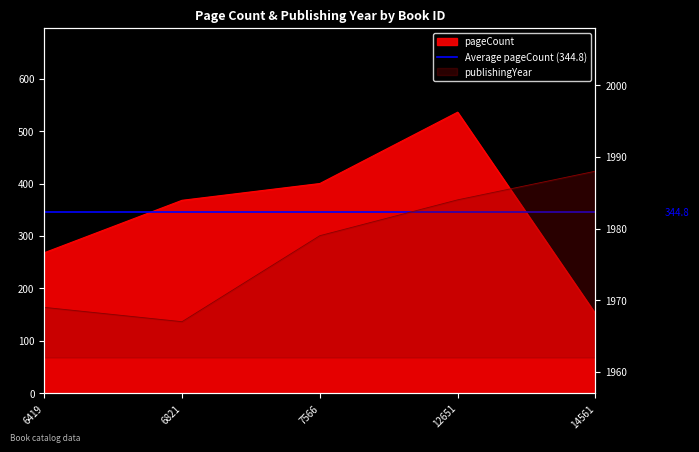

What are all the series names shown in the legend?

pageCount, publishingYear